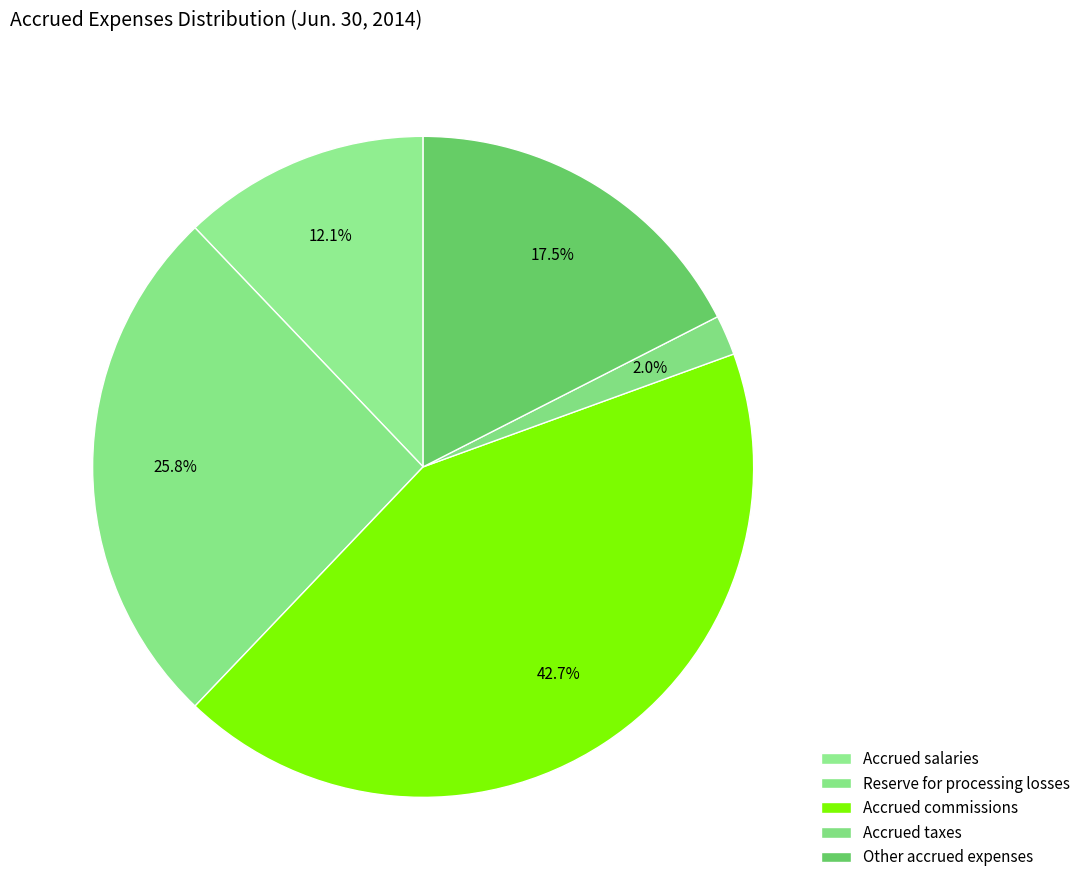

Which category has the biggest portion of the pie?

Accrued commissions